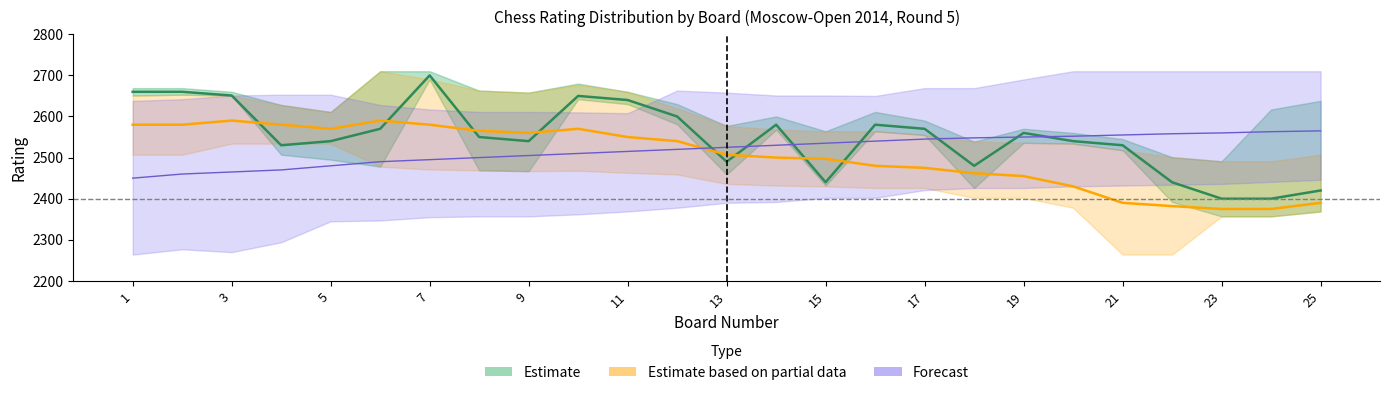

What is the minimum value for Estimate?

2400